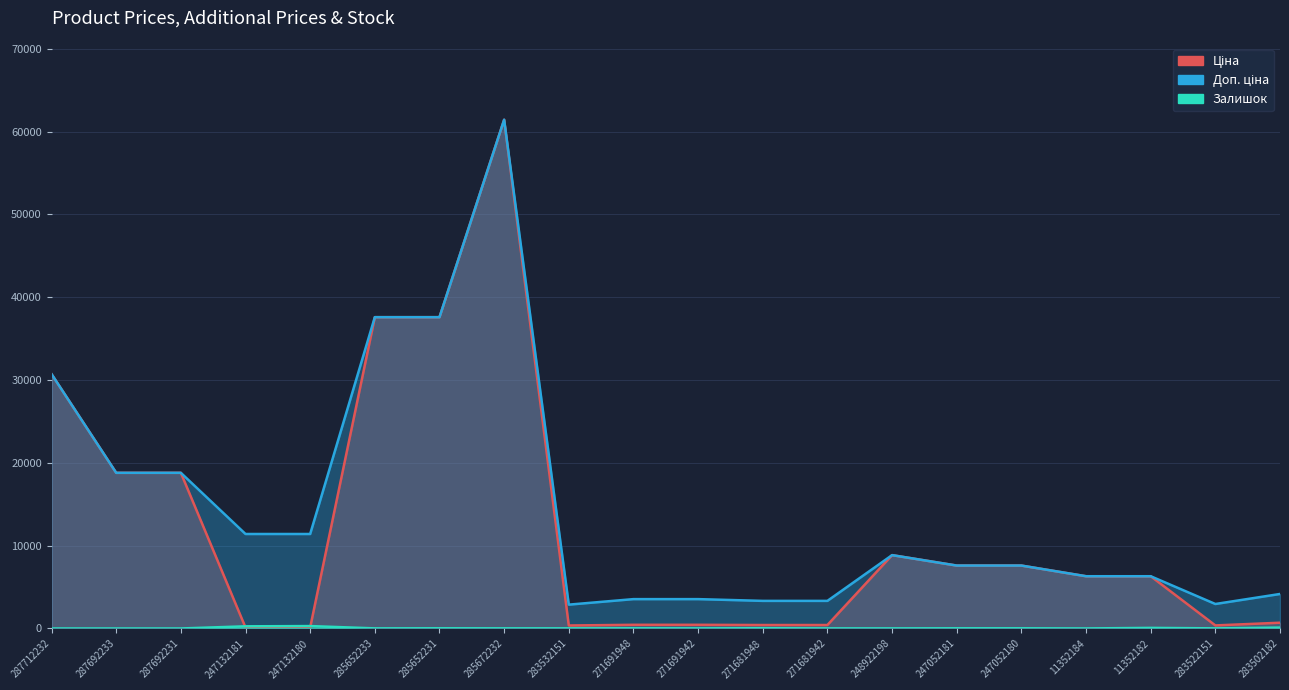

Reading right to left, extract all data points from this chart.

Ціна: 694.3	369.5	6308.8	6308.8	7596.5	7596.5	8856.7	416.6	416.6	443.1	443.1	359.9	61434.3	37593.6	37593.6	114.1	114.1	18796.8	18796.8	30717.1
Доп. ціна: 4165.6	2955.8	6308.8	6308.8	7596.5	7596.5	8856.7	3332.5	3332.5	3545.0	3545.0	2878.8	61434.3	37593.6	37593.6	11410.0	11410.0	18796.8	18796.8	30717.1
Залишок: 106.0	15.0	71.0	4.0	21.0	20.0	11.0	10.0	30.0	13.0	22.0	15.0	16.0	23.0	12.0	290.0	260.0	0.0	0.0	0.0